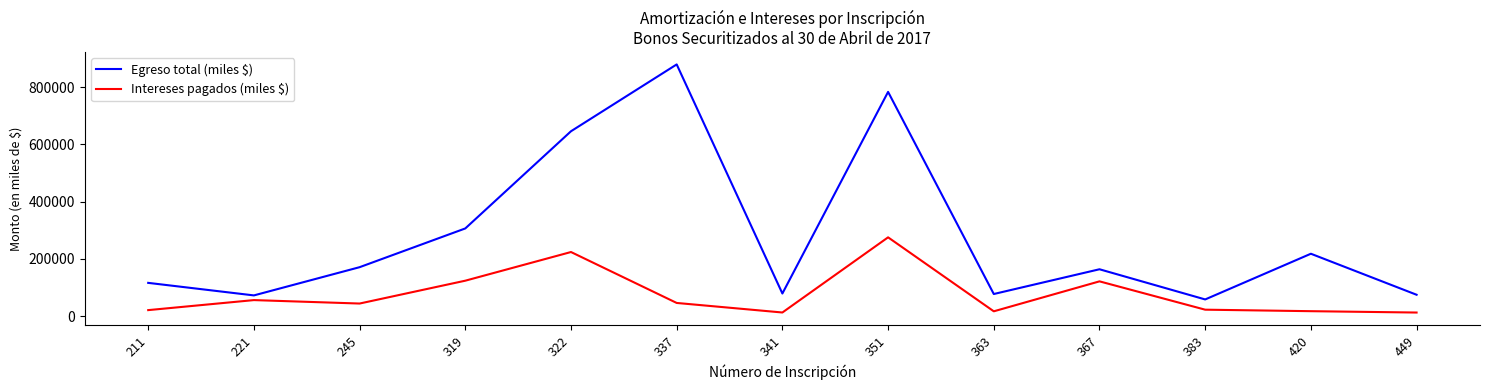

How many lines are shown in the chart?

2